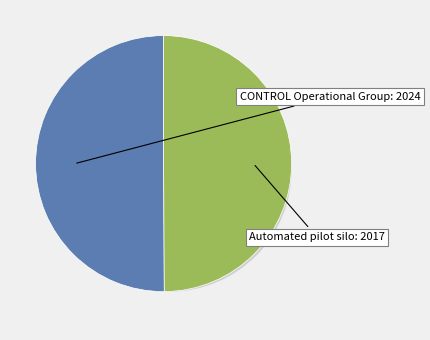

What is the change in value from CONTROL Operational Group: Optimization to Operational Group: Automated pilot silo?

-7